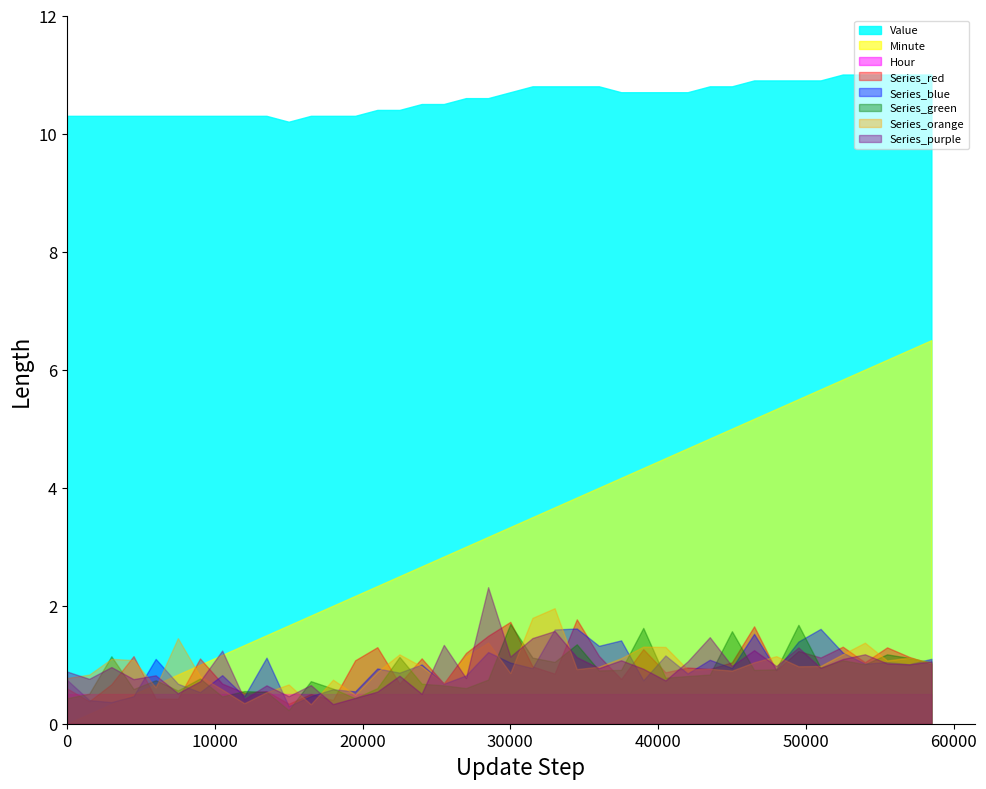

What is the highest value of the Value series?

11.0